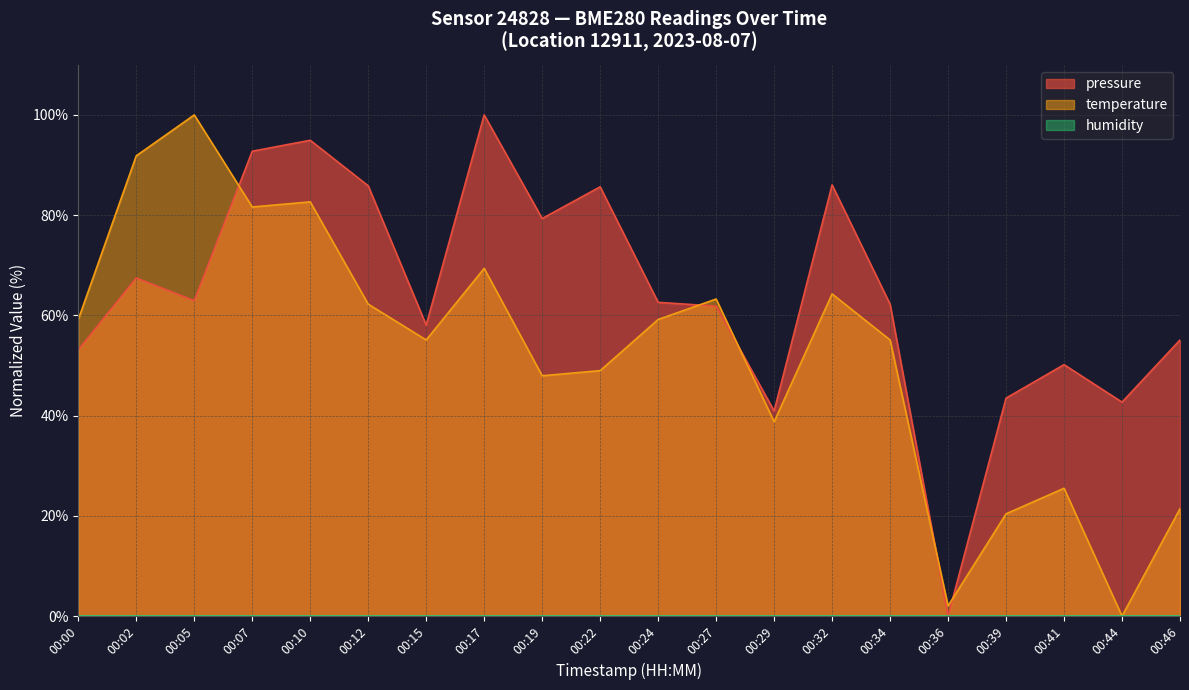

What is the spread (max minus min) of values at 00:12?

85.9